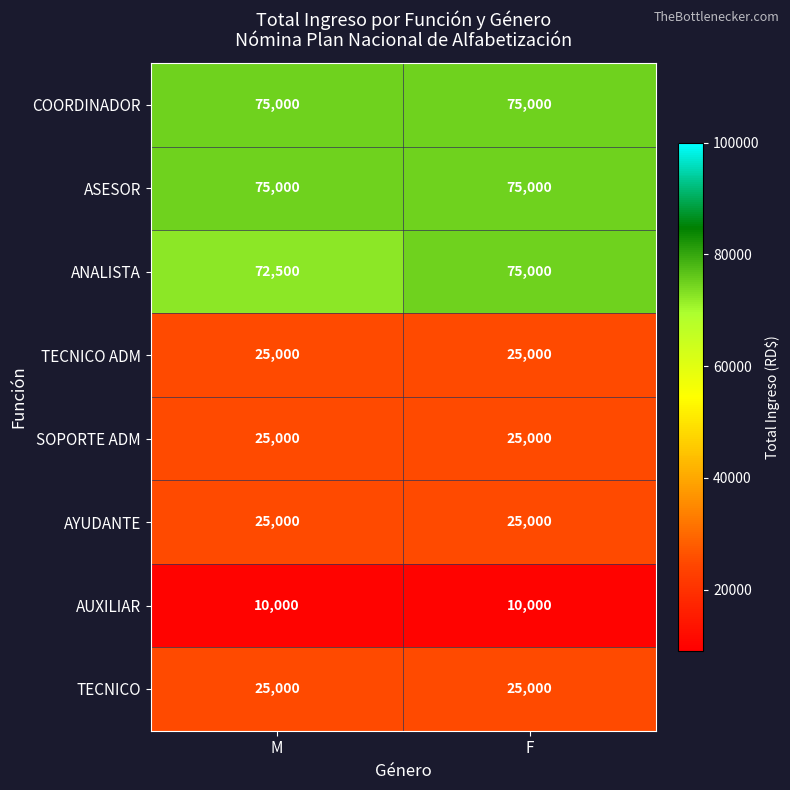

What is the minimum value shown in the chart?

10000